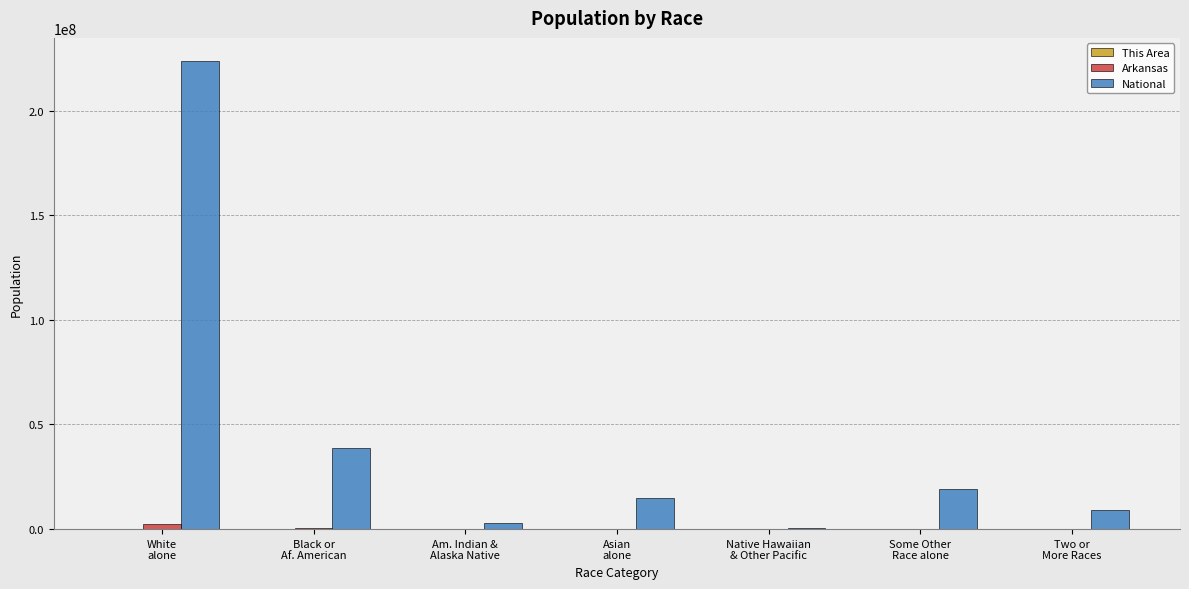

Which category has the highest value across all series?

White
alone